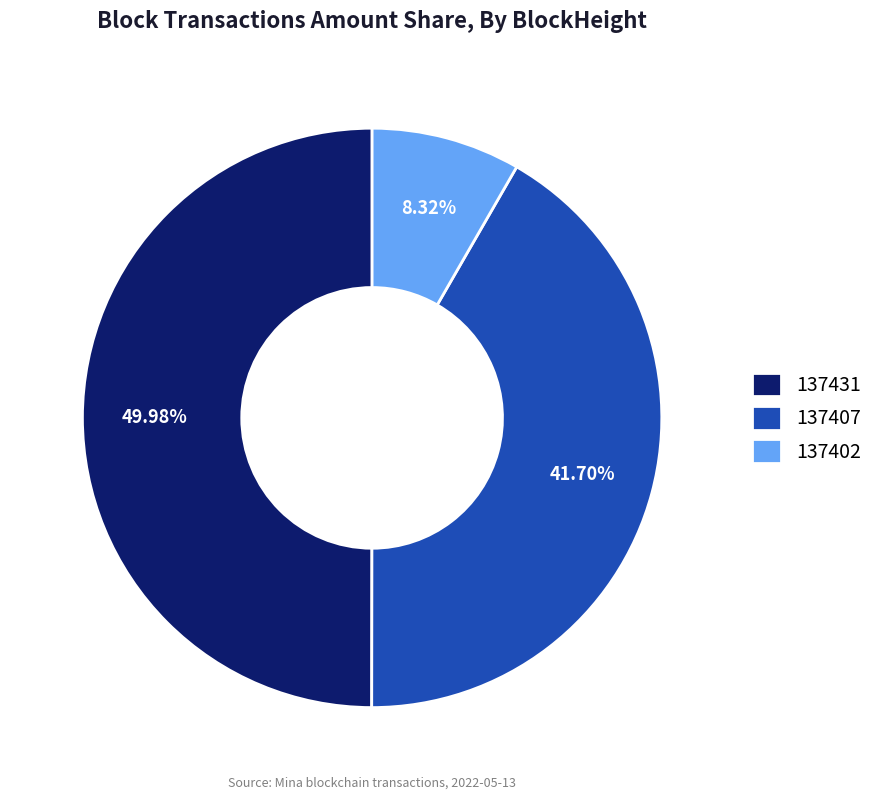

Is 137402 the majority of the pie?

No